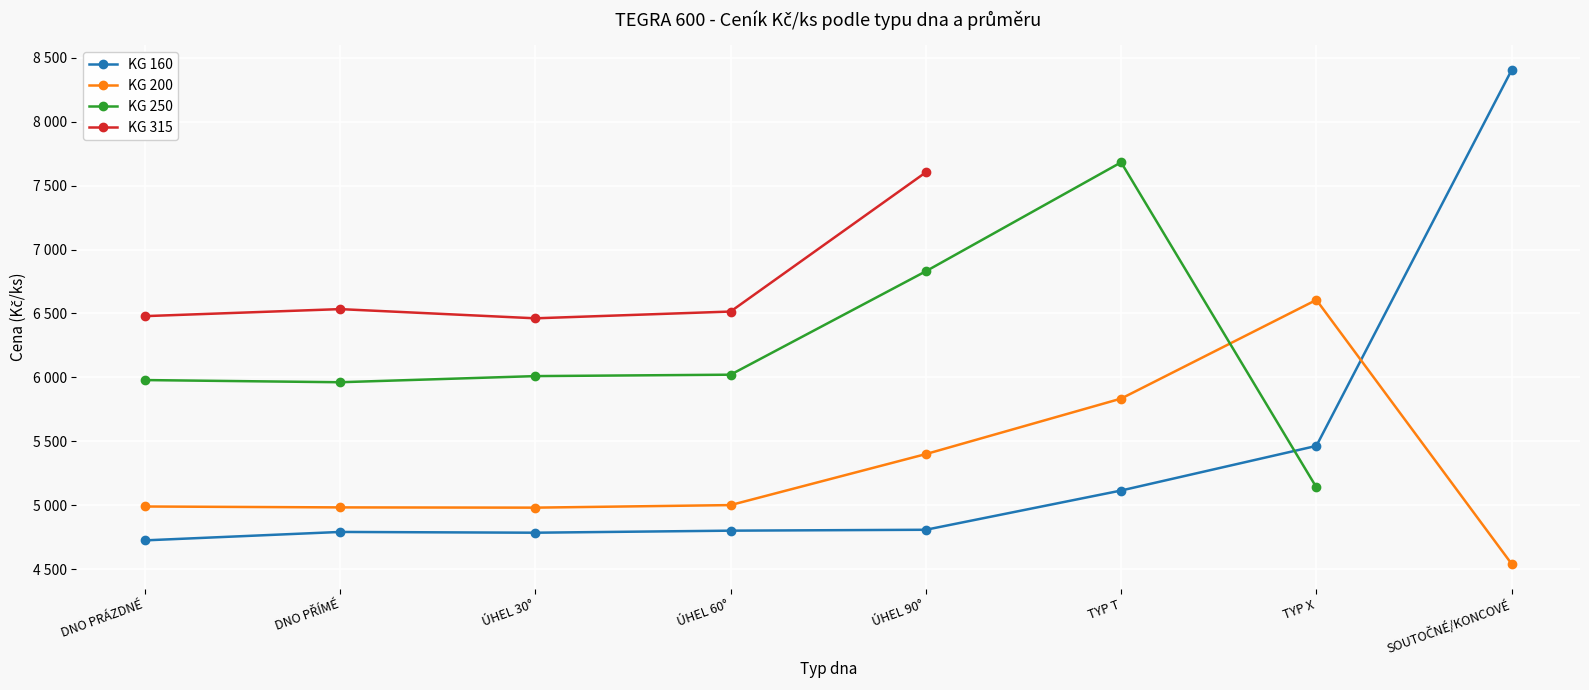

How many interior local valleys does the KG 200 series have?

1